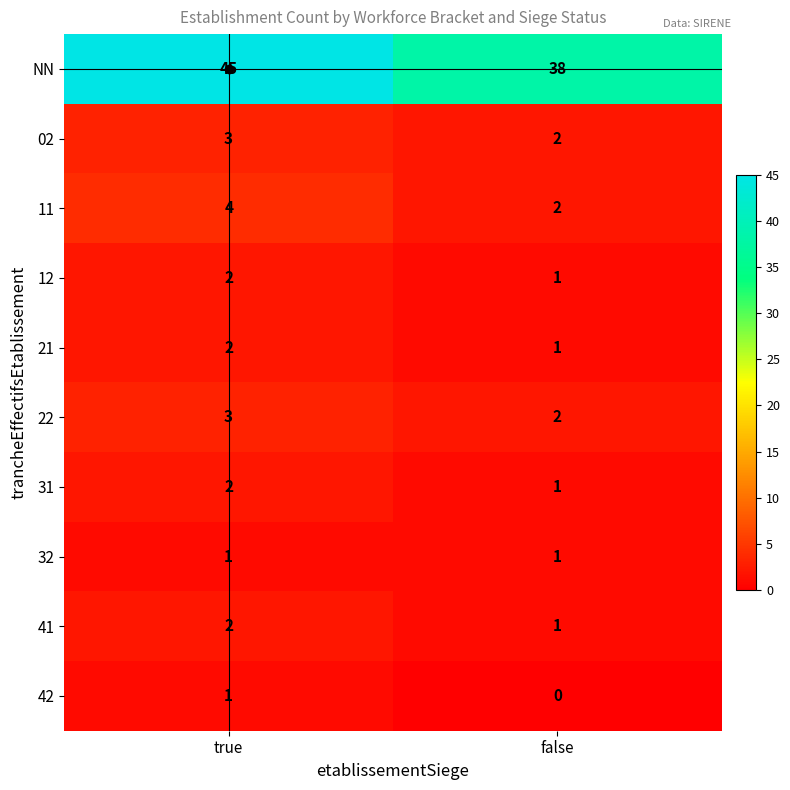

The value of 31 at true is 1. True or false?

False